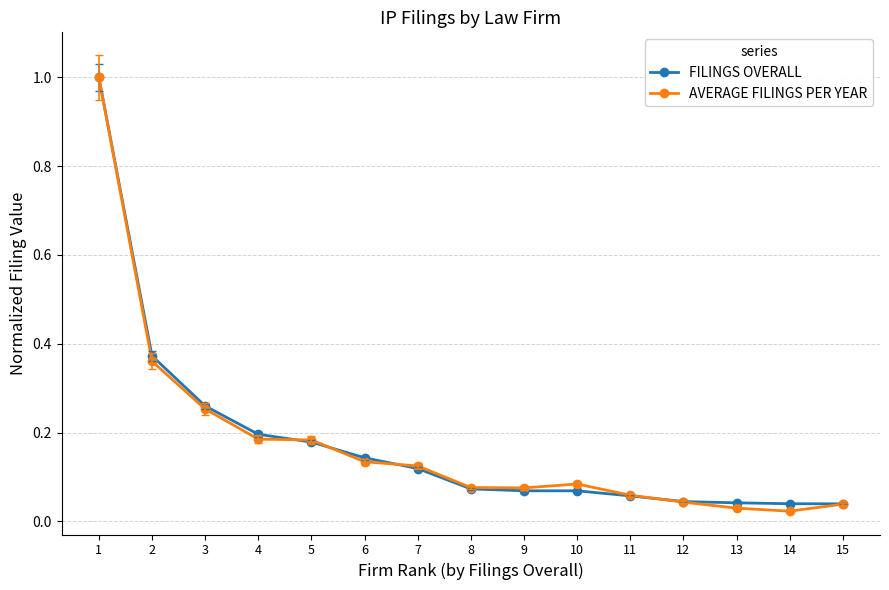

Is the value of AVERAGE FILINGS PER YEAR at 4 greater than the value of FILINGS OVERALL at 11?

Yes